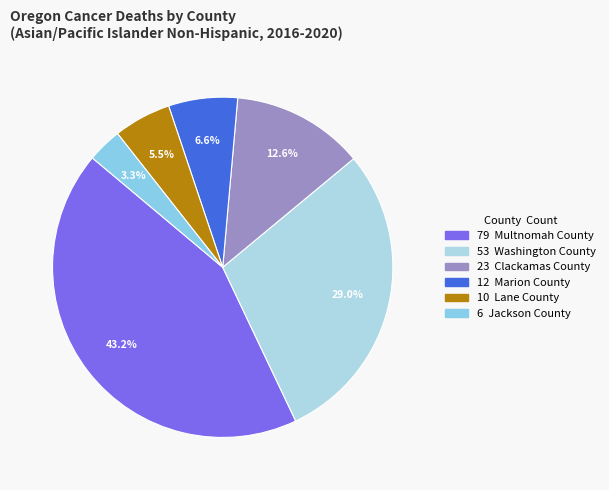

Count the number of slices in the pie.

6